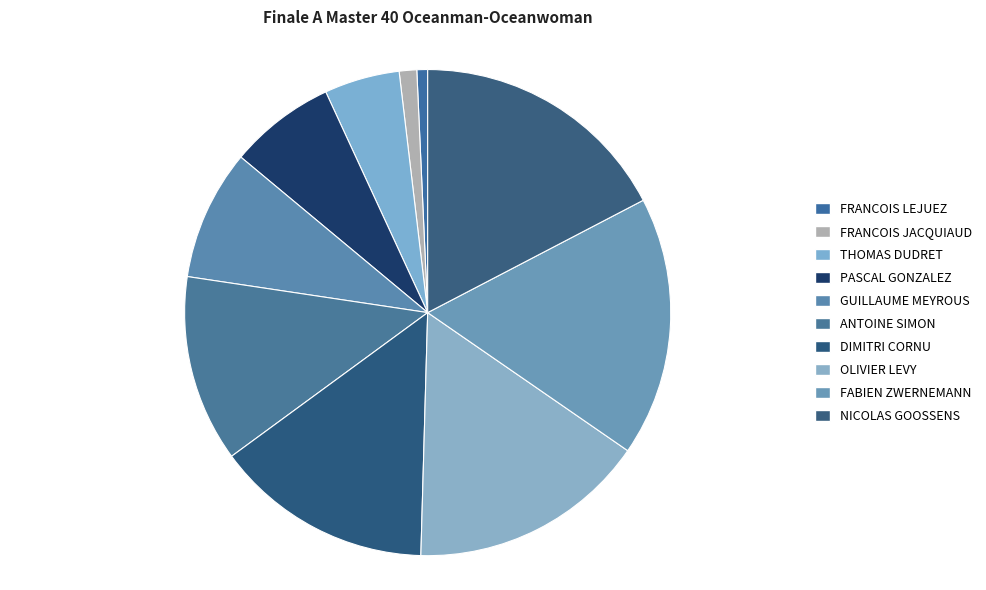

Is there any slice that represents more than half of the pie?

No